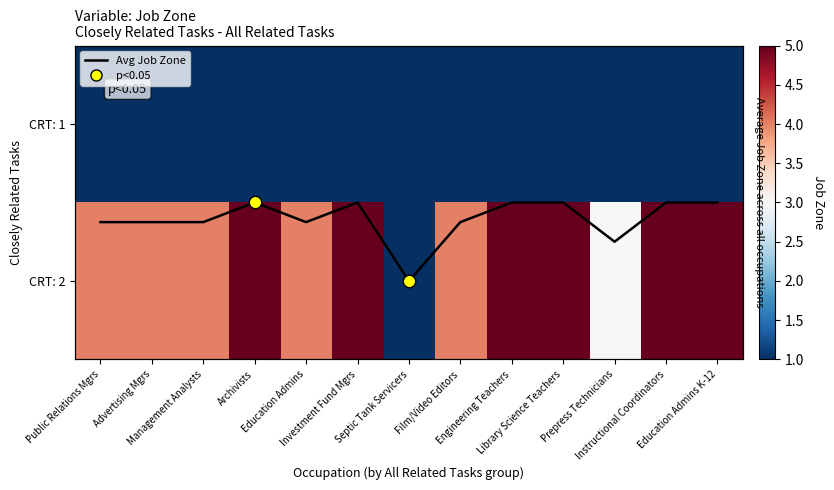

What is the lowest value of the CRT: 2 series?

1.0